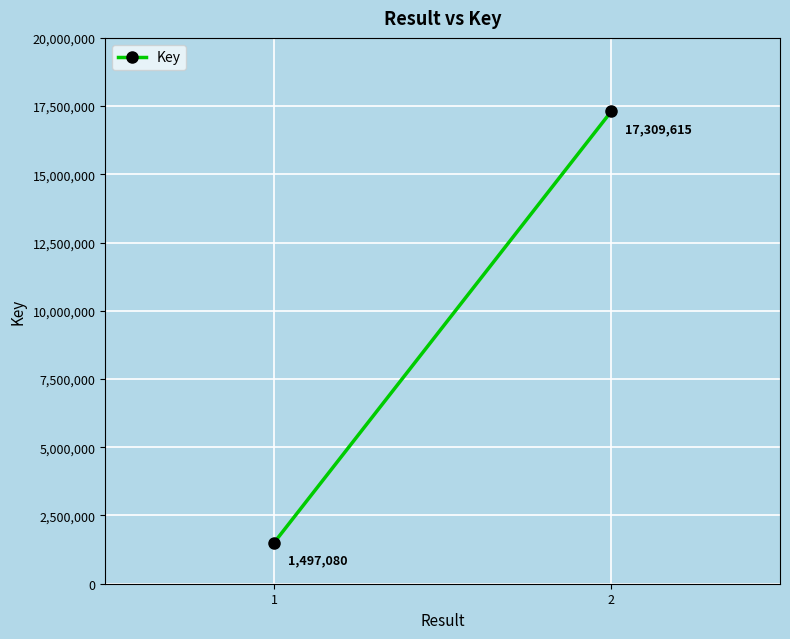

What is the value of the 2nd point from the left?

17309615